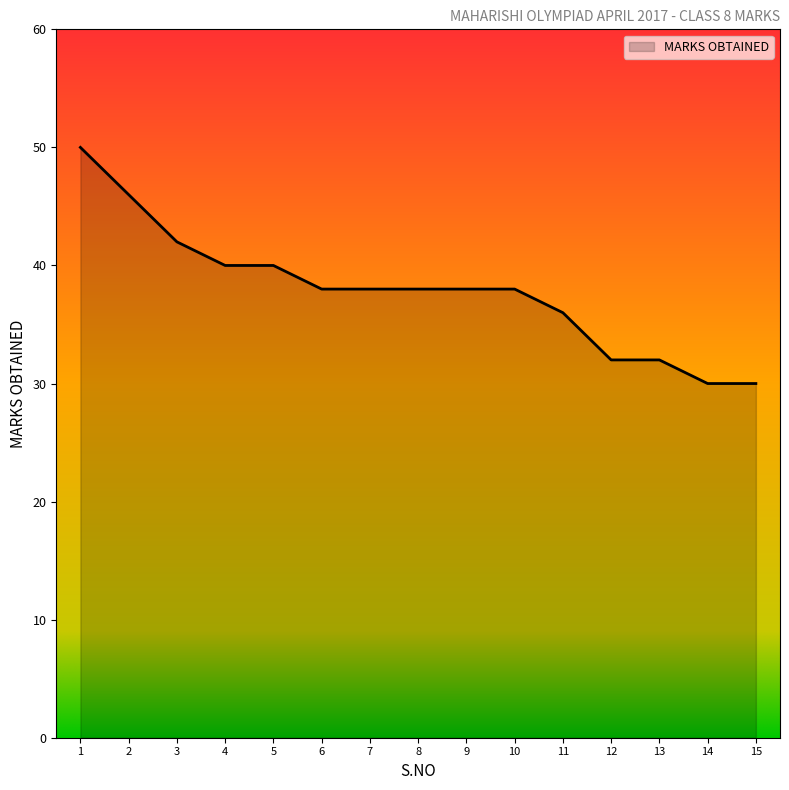

What is the change in value from 4 to 9?

-2